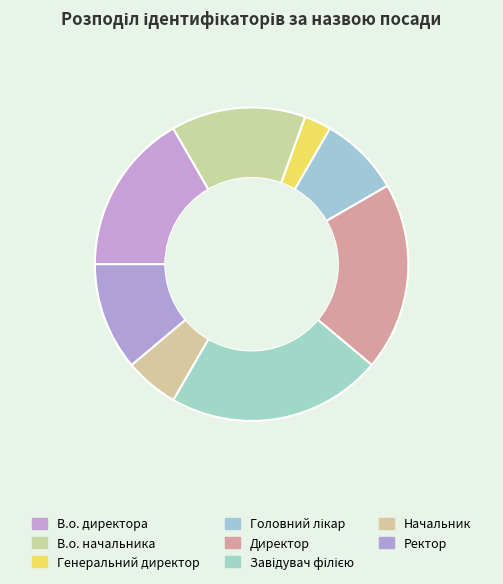

Which has a higher value, В.о. директора or Ректор?

В.о. директора